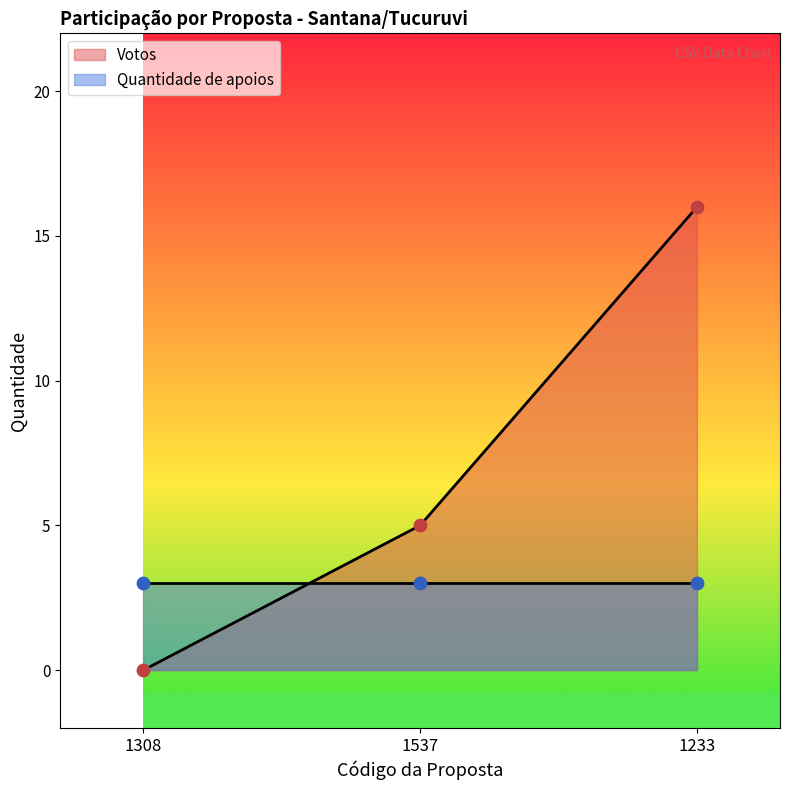

What is the change in value from 1308 to 1233?

+16